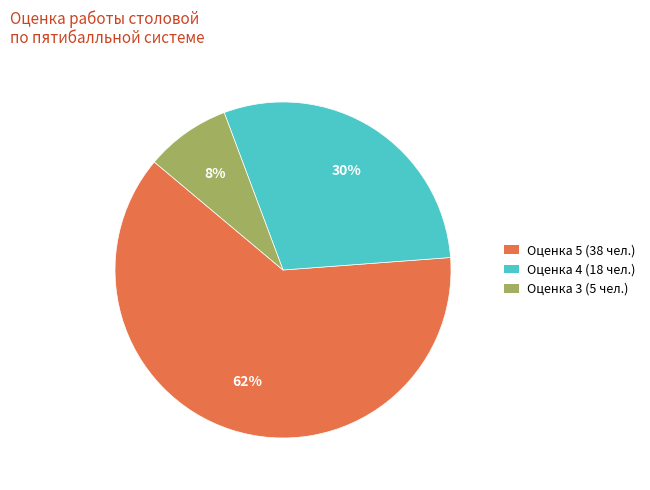

How many slices are in this pie chart?

3